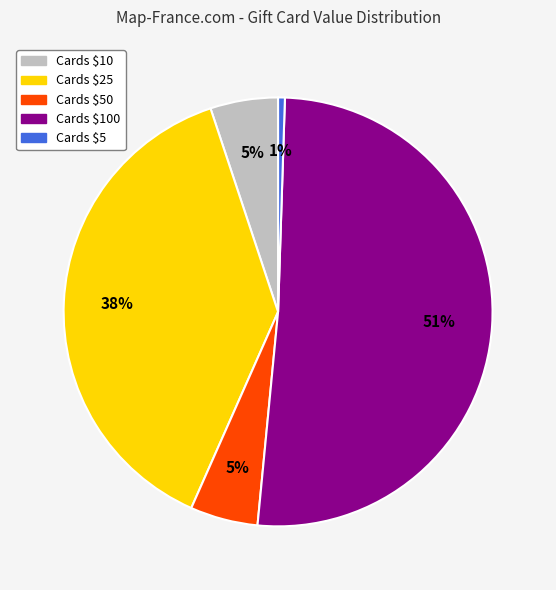

Count the number of slices in the pie.

5